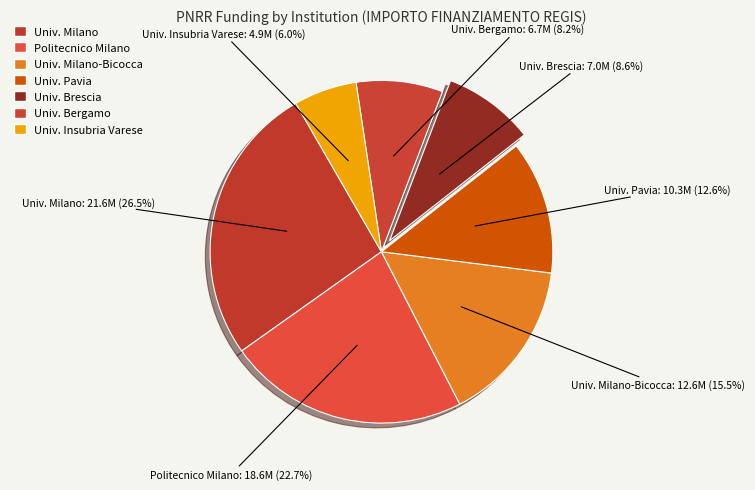

How many segments does this pie chart have?

7